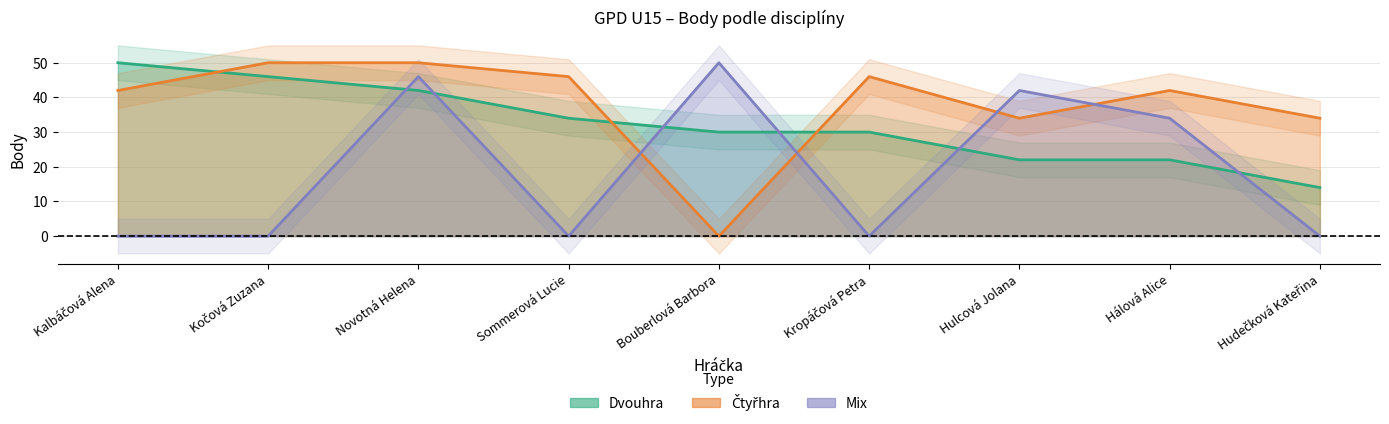

Where does the Dvouhra series first go above 30?

Kalbáčová Alena